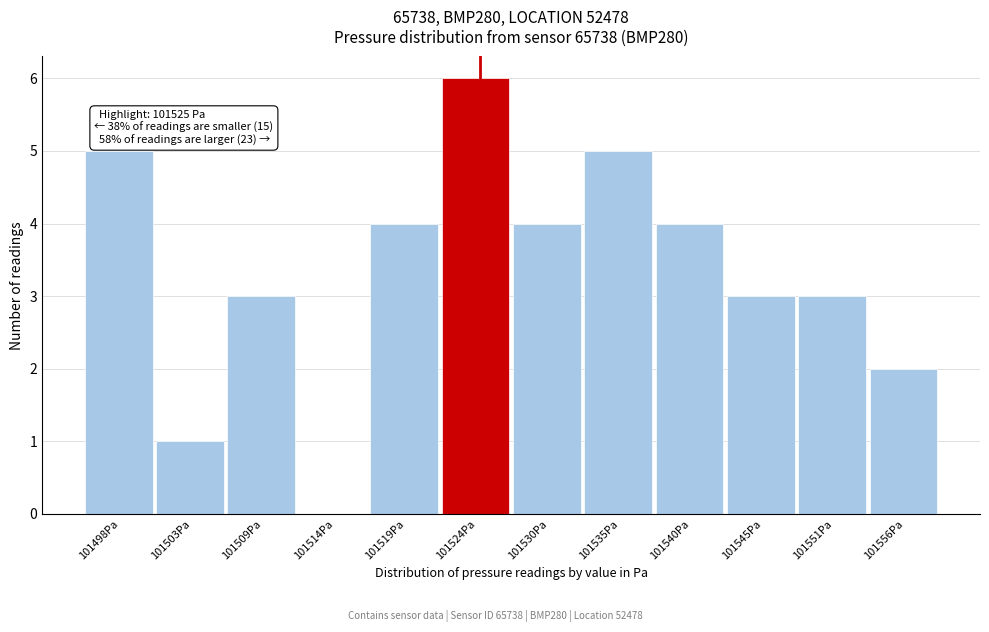

Reading left to right, what are all the values shown in this chart?

101498Pa=5	101503Pa=1	101509Pa=3	101514Pa=0	101519Pa=4	101524Pa=6	101530Pa=4	101535Pa=5	101540Pa=4	101545Pa=3	101551Pa=3	101556Pa=2